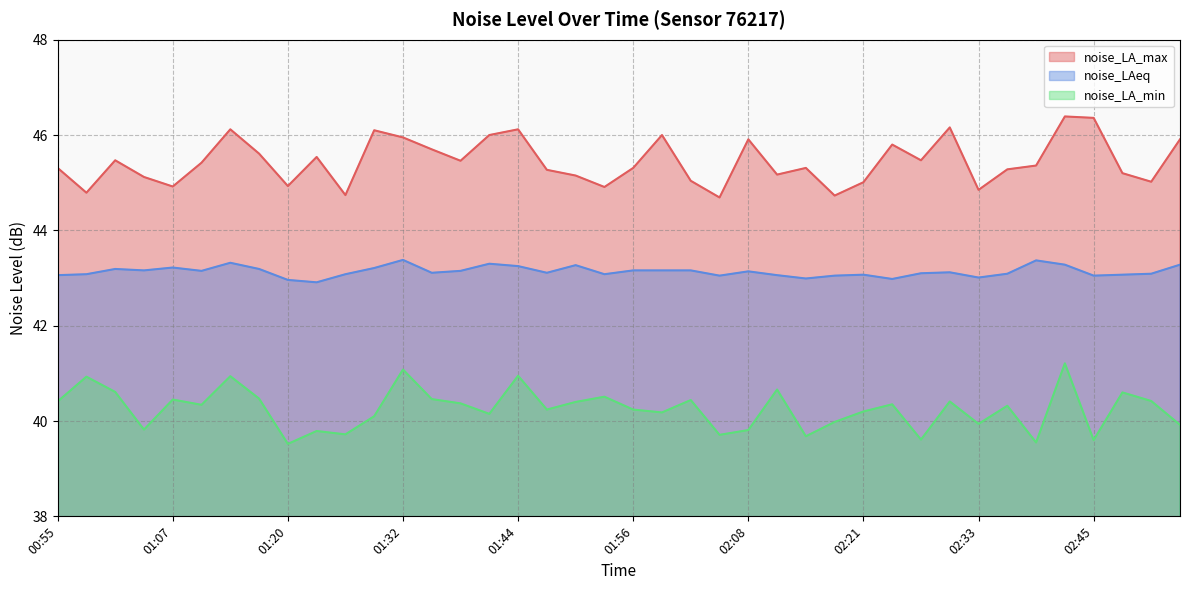

Is it true that noise_LA_min equals 39.5 at 01:20?

True